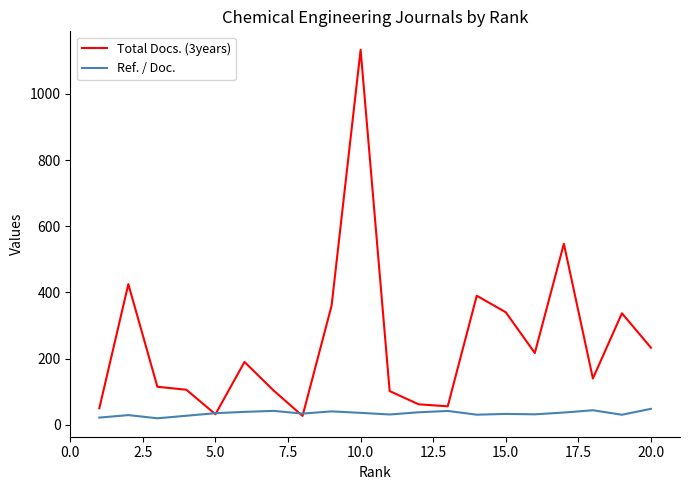

How many times do Ref. / Doc. and Total Docs. (3years) cross each other?

4